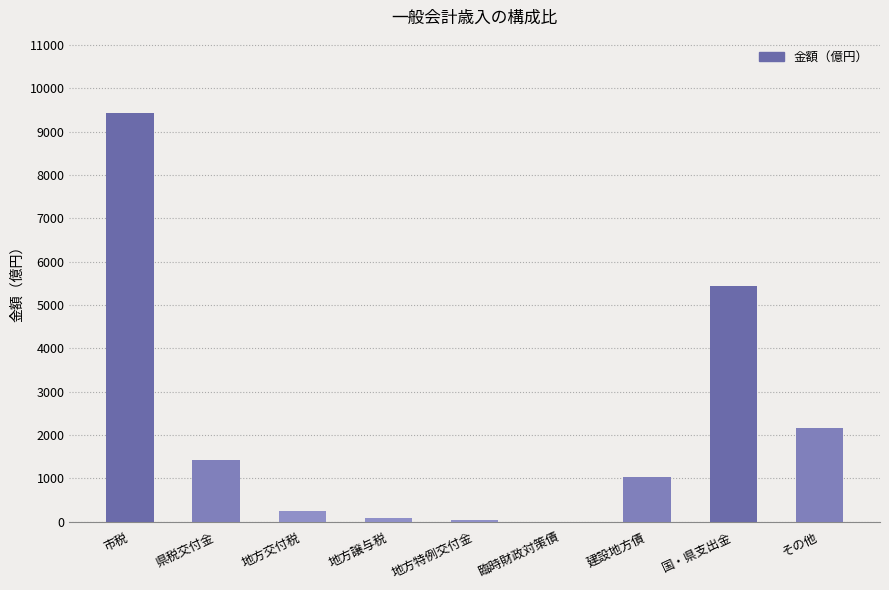

How many positive values are there?

8